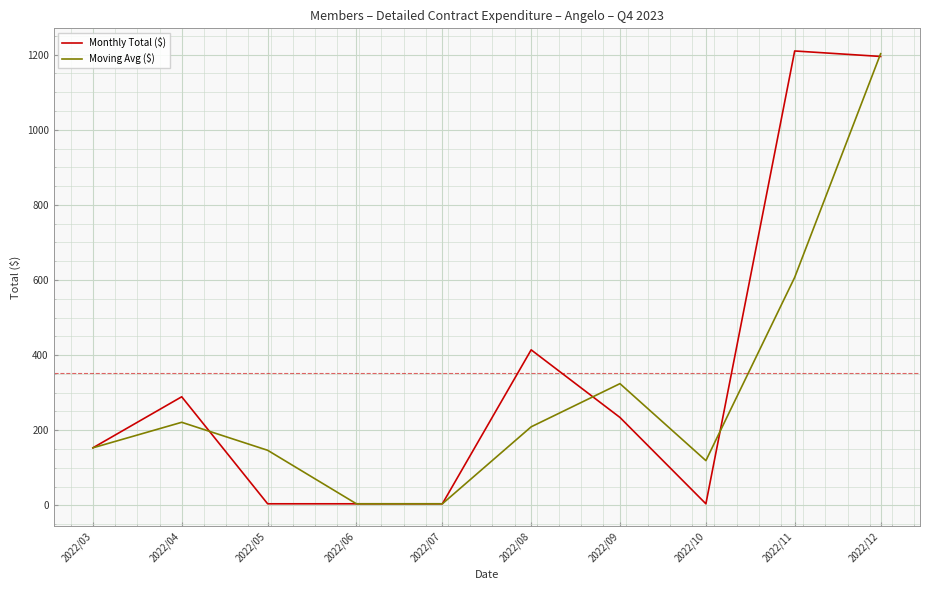

At 2022/09, list the series in order from smallest to largest.

Monthly Total ($), Moving Avg ($)